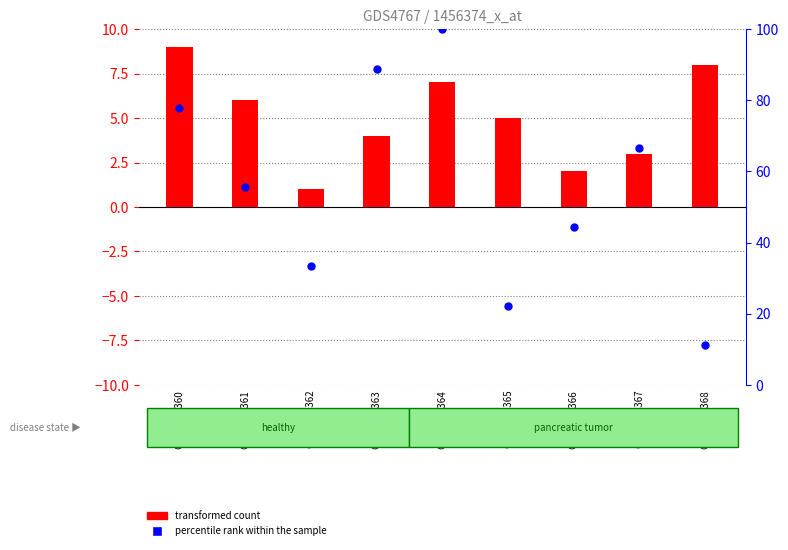

Which series has the widest spread of Y values?

percentile rank within the sample